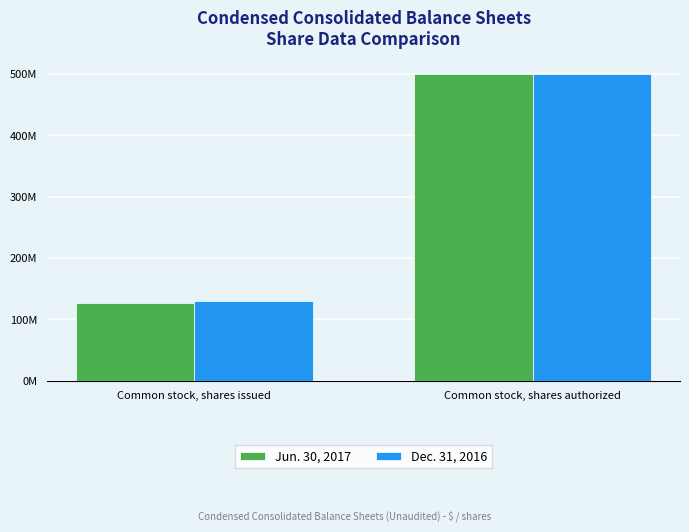

What is the maximum value for Dec. 31, 2016?

500000000